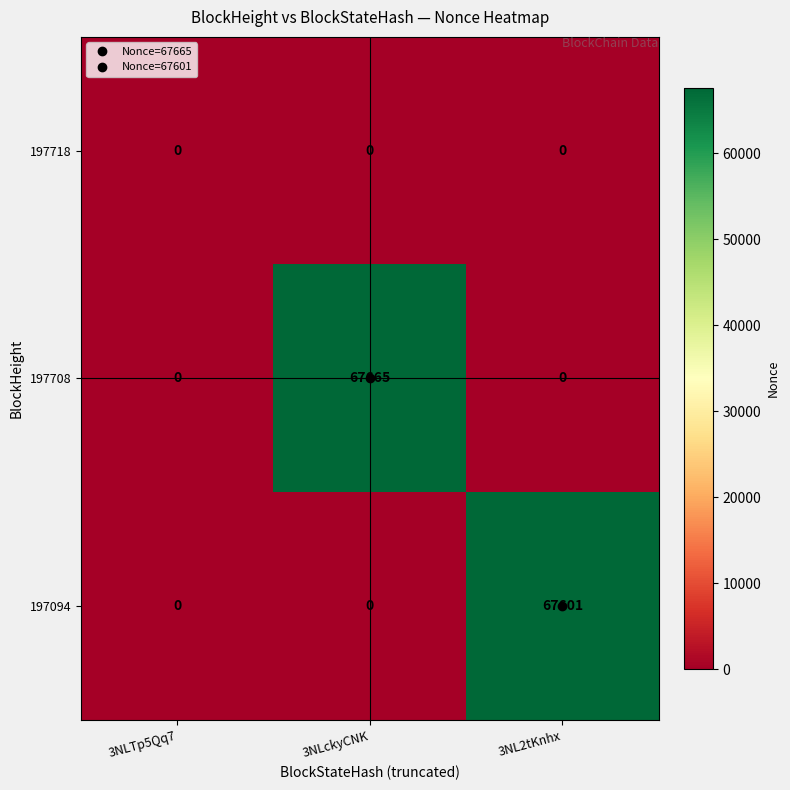

List the series in order of their peak value, highest first.

197708, 197094, 197718